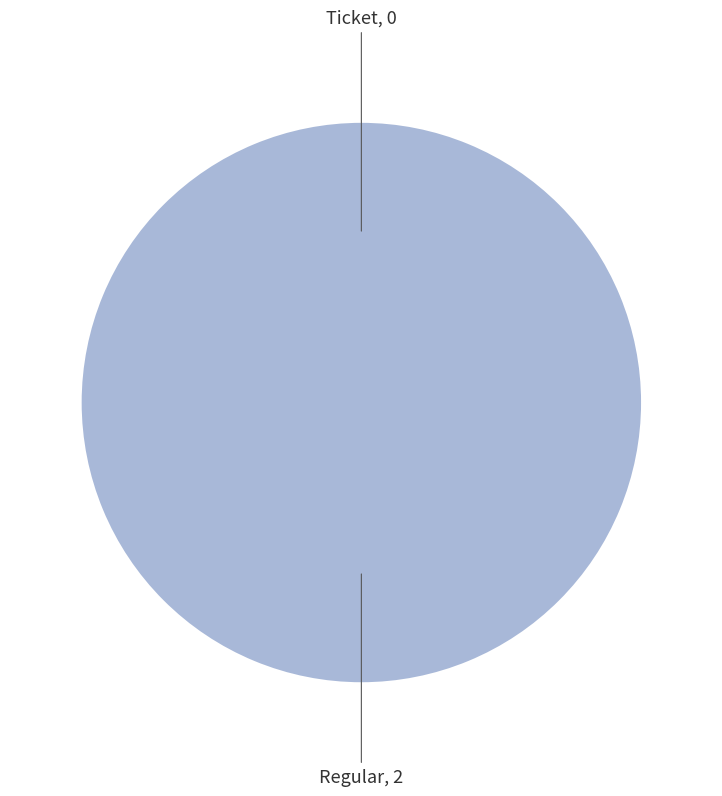

Does Ticket account for over 50% of the chart?

No